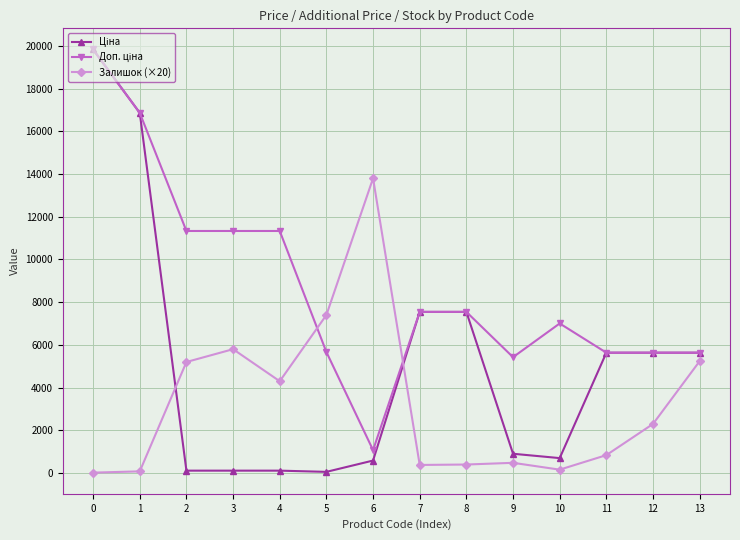

What is the greatest value displayed?

19831.1